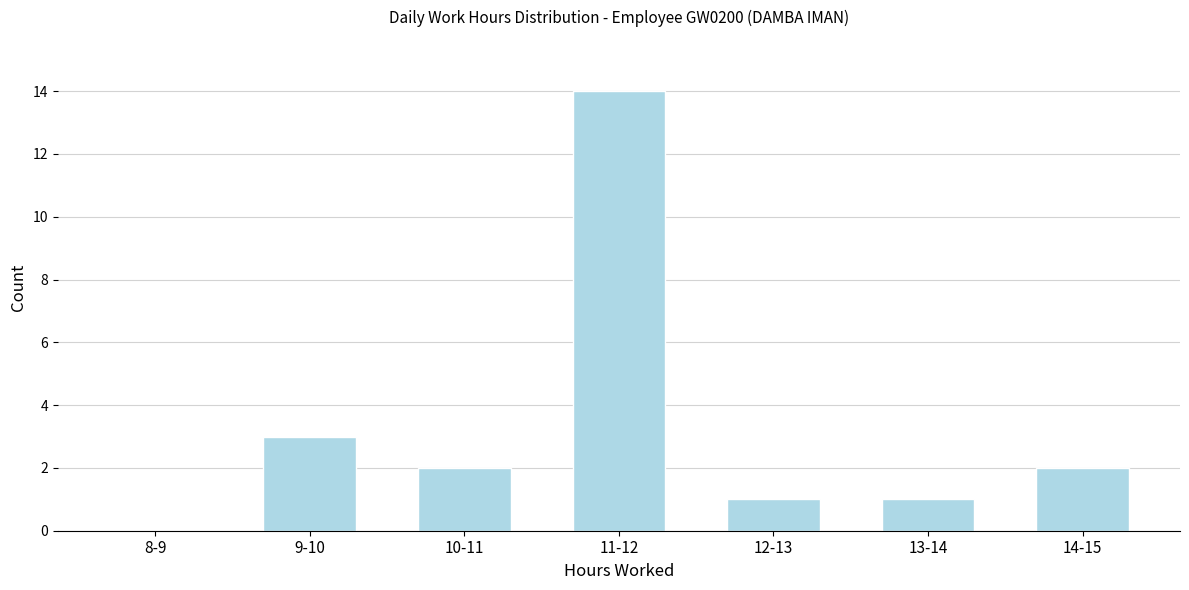

Reading left to right, extract all data points from this chart.

8-9=0	9-10=3	10-11=2	11-12=14	12-13=1	13-14=1	14-15=2